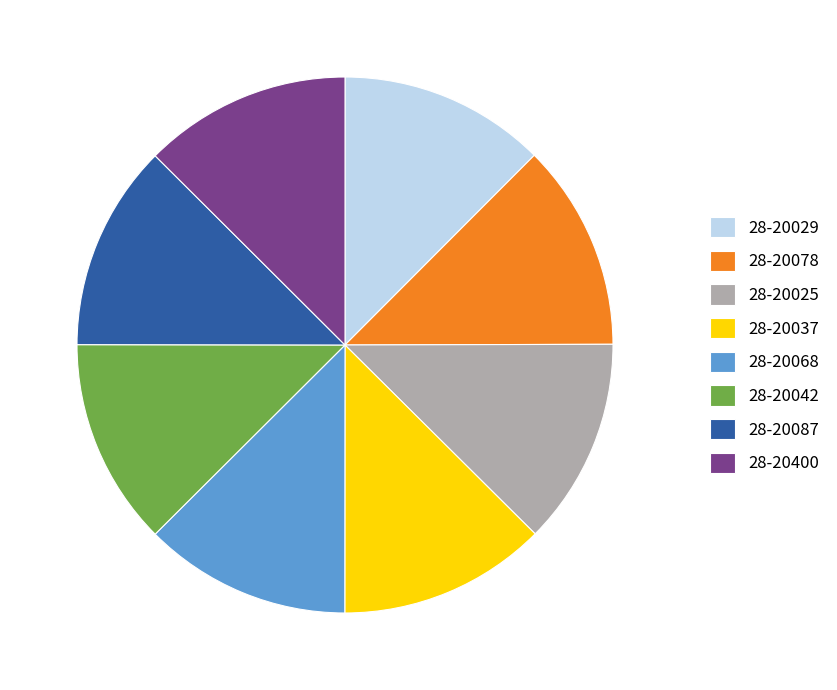

Approximately how many times larger is the value at 28-20037 compared to 28-20025?

1.0